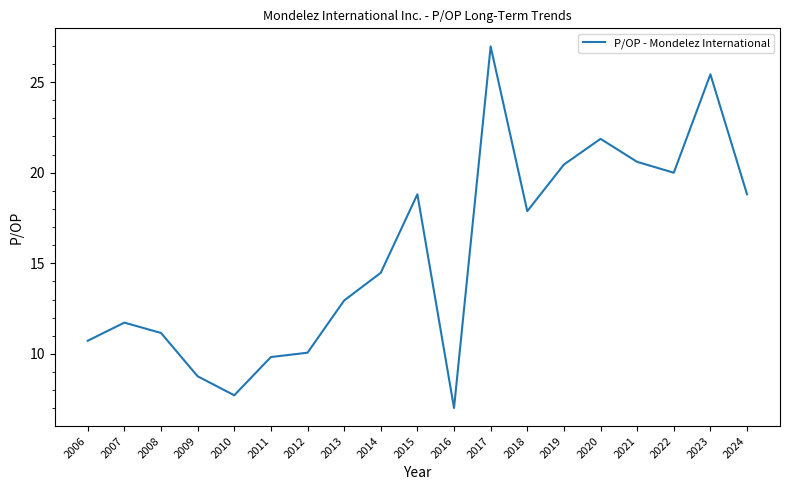

What is the average value?

15.5